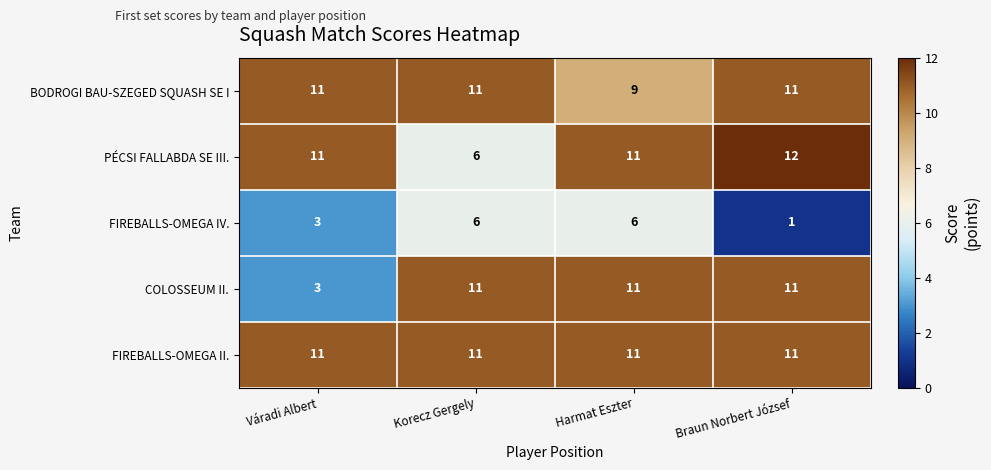

What is the total value across all series at Váradi Albert?

39